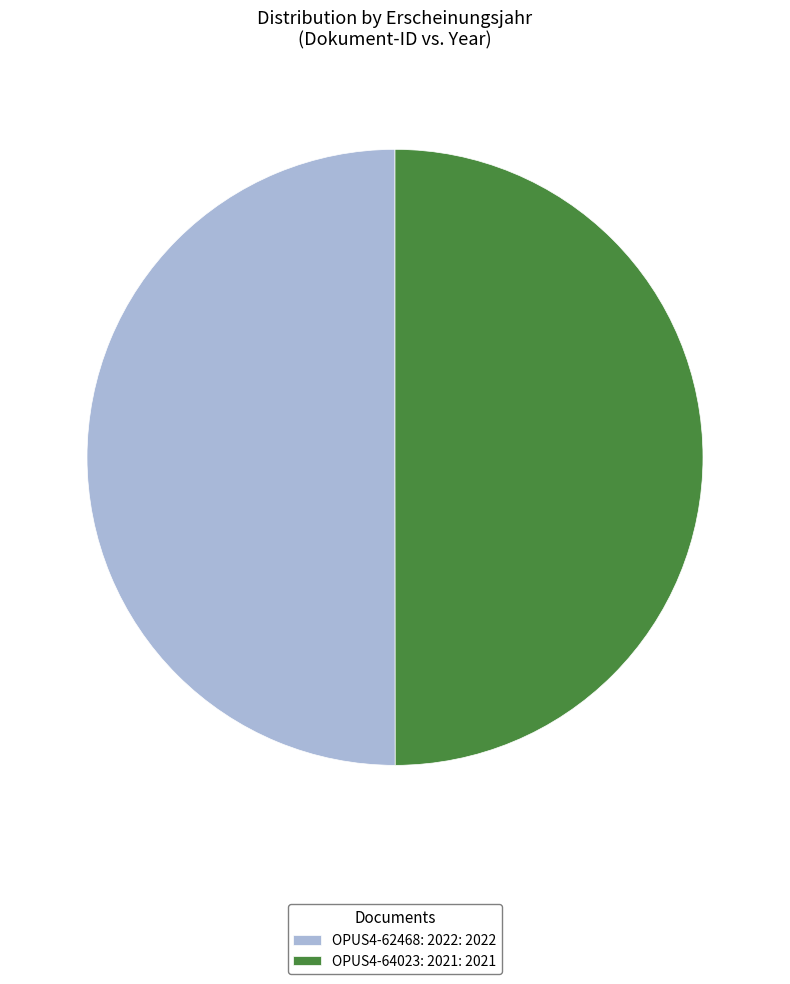

Do OPUS4-62468: 2022 and OPUS4-64023: 2021 together represent more than half of the pie?

Yes